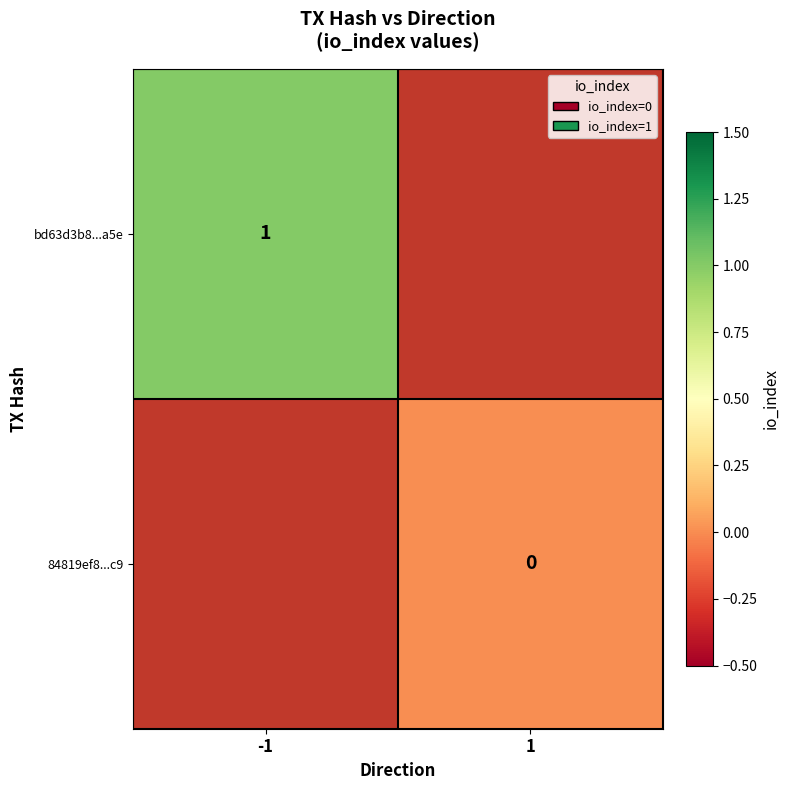

How many distinct data groups are displayed?

2